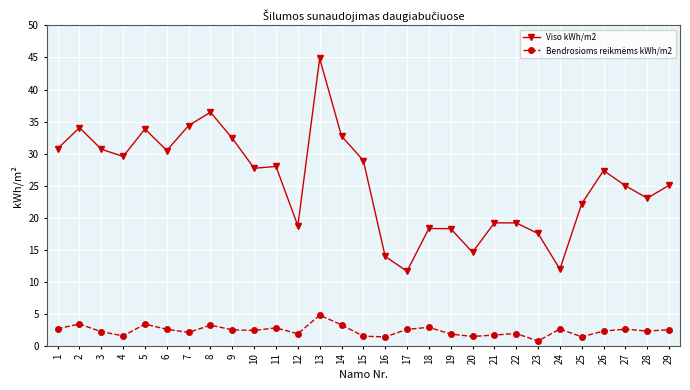

What is the maximum value shown in the chart?

44.8